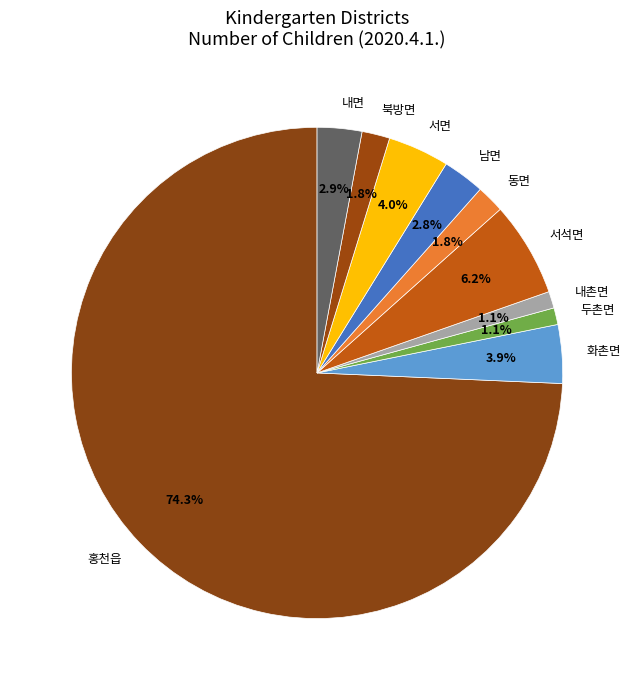

Which category has the biggest portion of the pie?

홍천읍